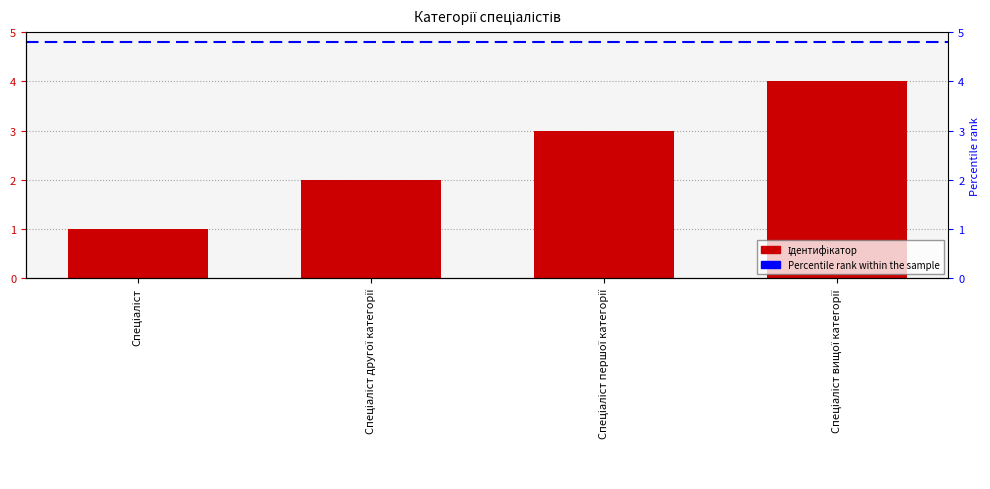

Which has a higher value, Спеціаліст or Спеціаліст вищої категорії?

Спеціаліст вищої категорії